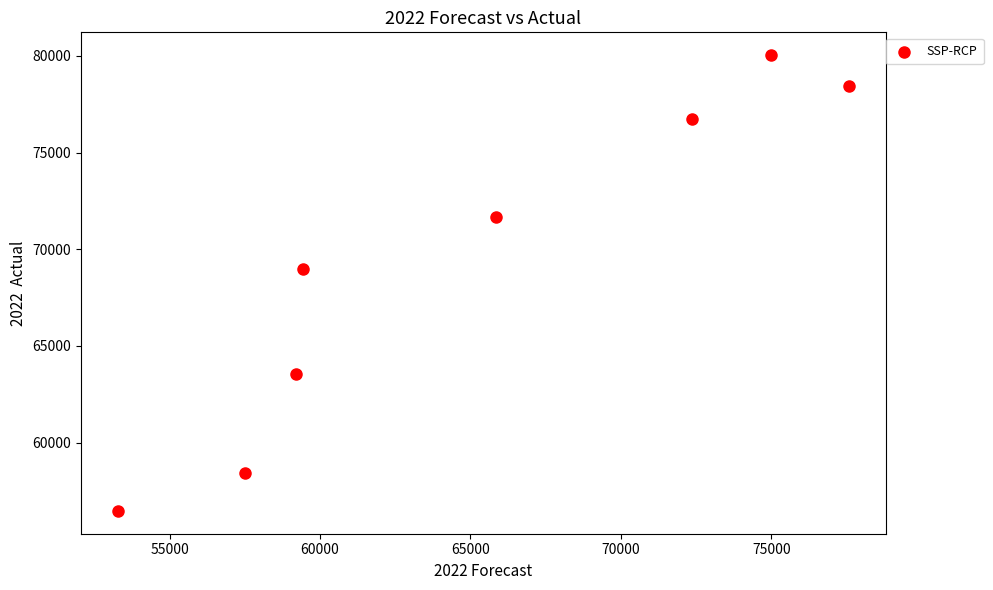

What is the range of X values (max minus min)?

24304